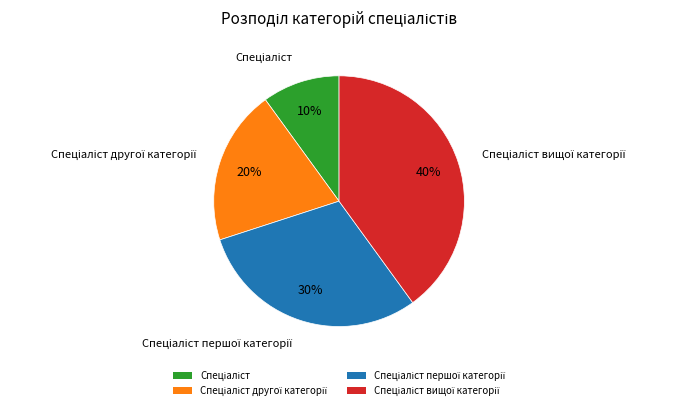

To the nearest percent, what is the difference between the largest and smallest slice percentages?

30%